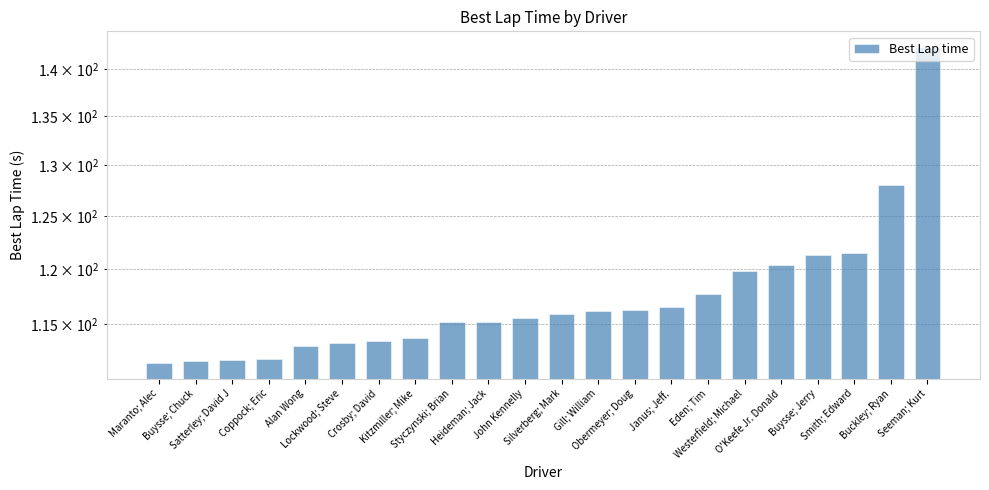

How many bars are there in total?

22